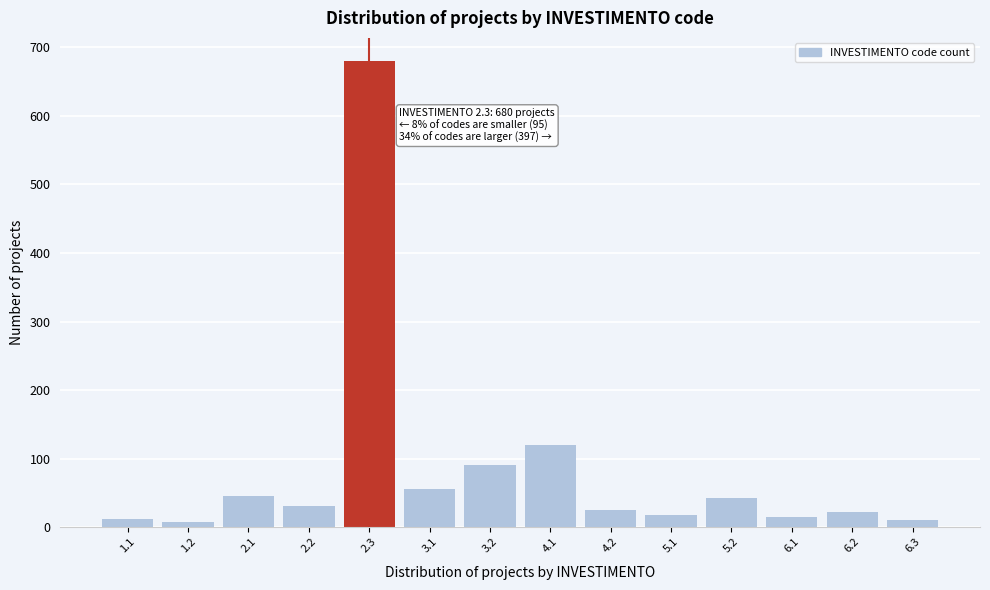

What is the ratio of the value at 2.3 to the value at 2.2?

22.7